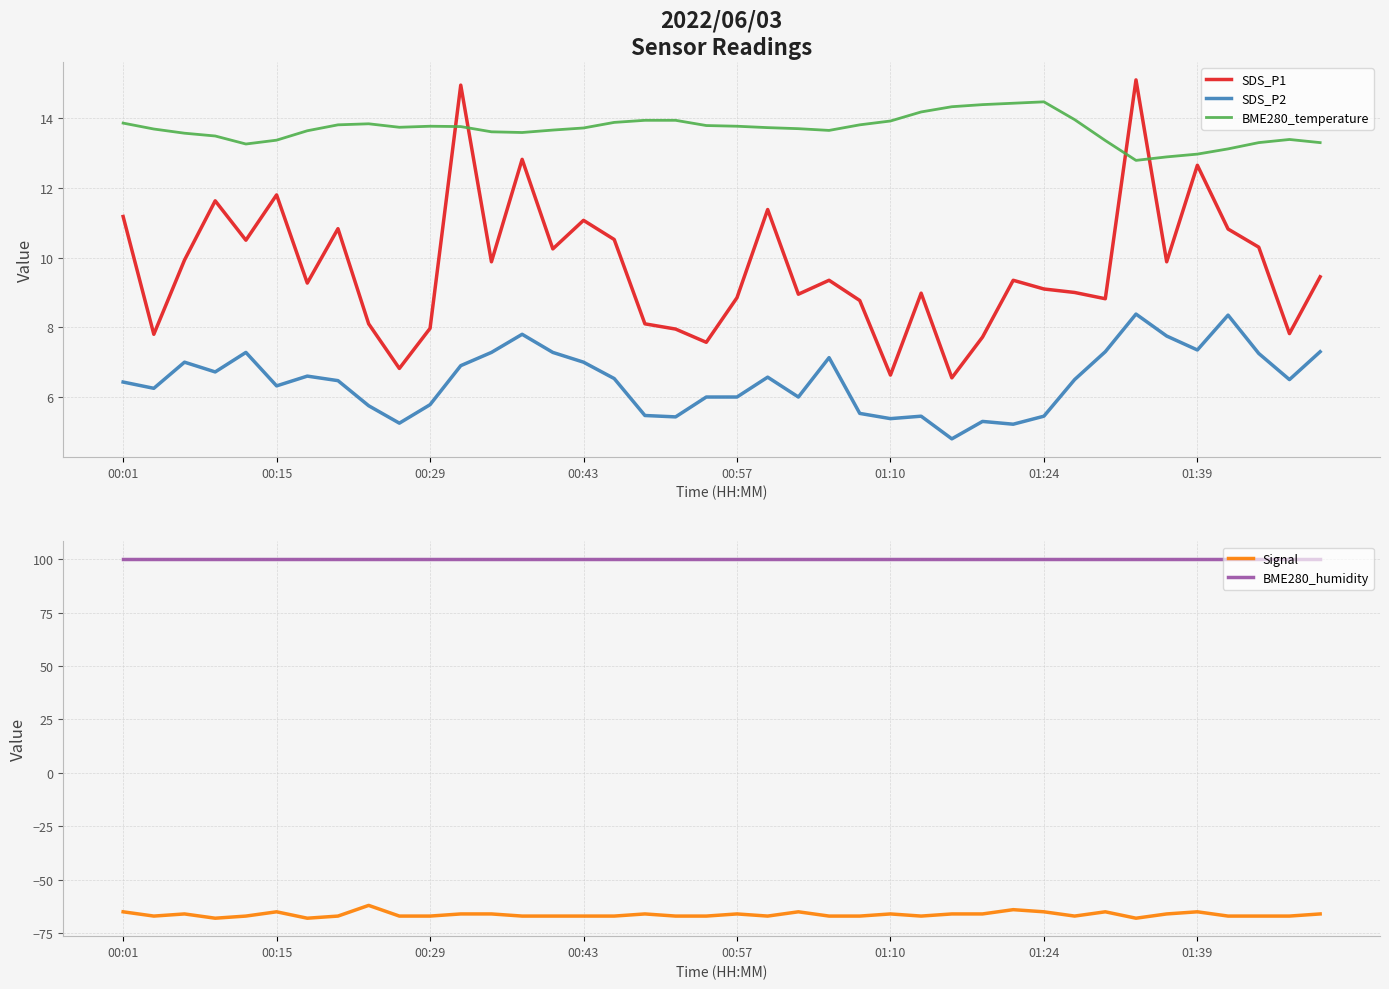

True or false: BME280_humidity and SDS_P1 cross at least once.

False